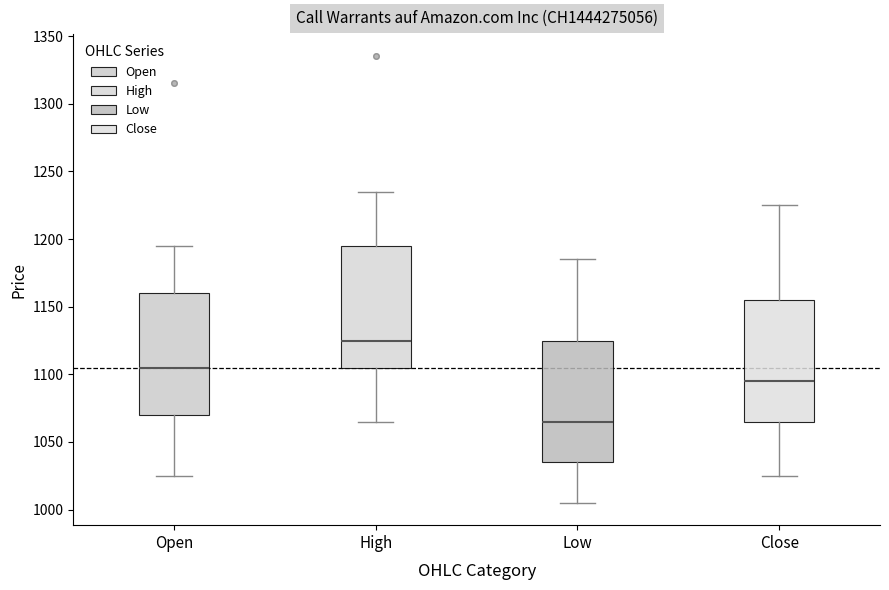

Reading left to right, transcribe this box plot: for each box, give where its median line is, the range the box spans, and where its two whiskers end, as read against the y-axis. The values are not printed on the chart, so give them approximately, as read against the axis.

Open: median 1105, box 1070 to 1160, whiskers 1025 to 1195
High: median 1125, box 1105 to 1195, whiskers 1065 to 1235
Low: median 1065, box 1035 to 1125, whiskers 1005 to 1185
Close: median 1095, box 1065 to 1155, whiskers 1025 to 1225